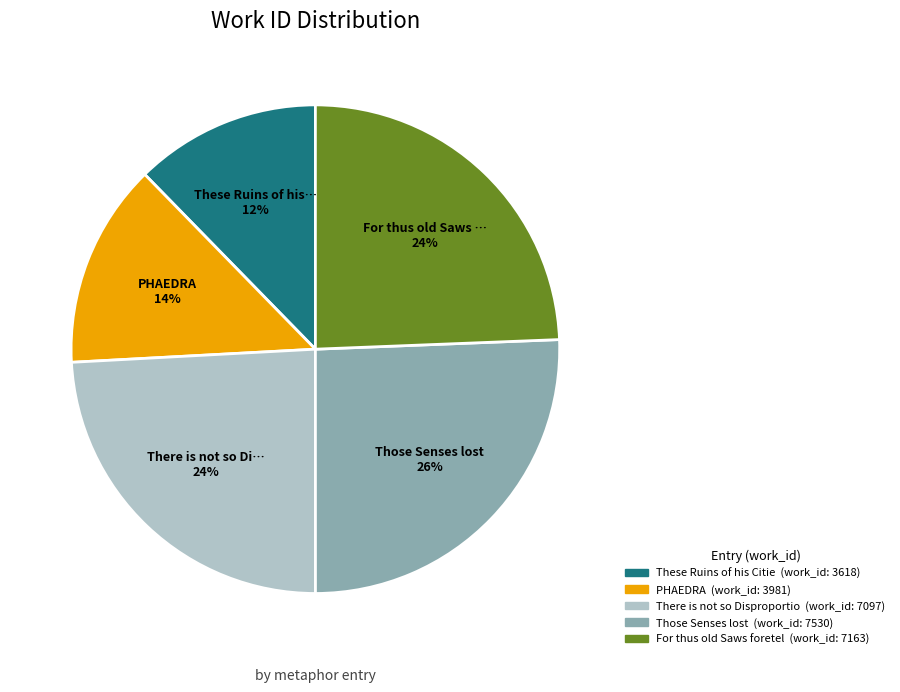

Is there any slice that represents more than half of the pie?

No